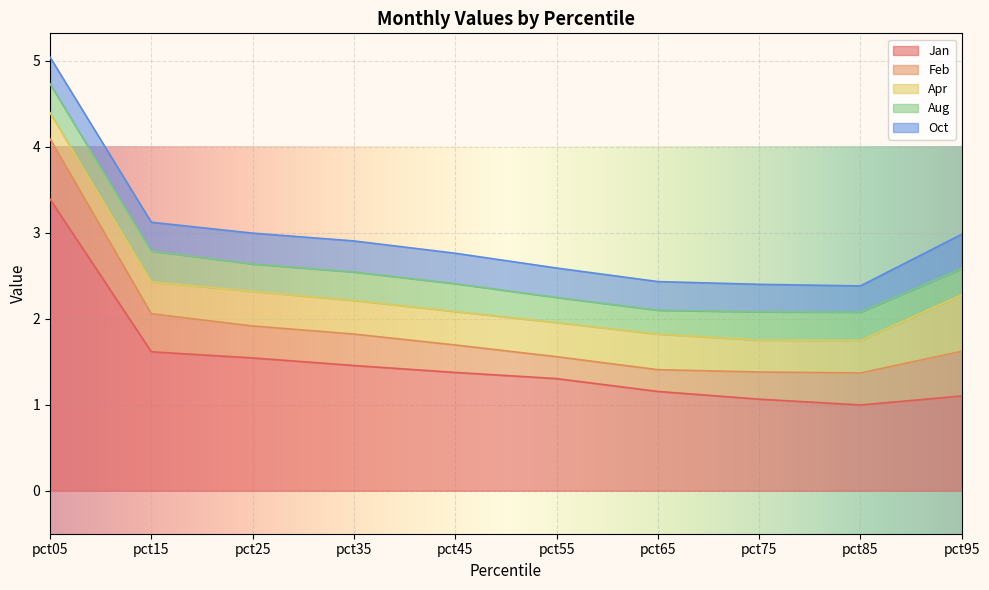

How many series are shown in this chart?

5